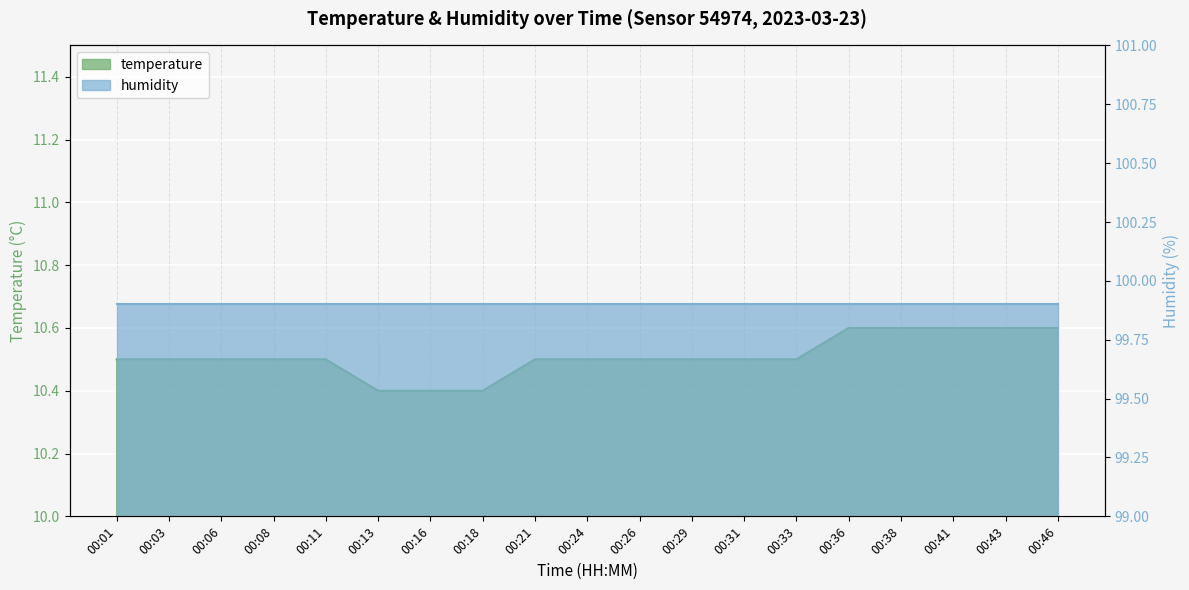

Between 00:13 and 00:21, which is larger?

00:21